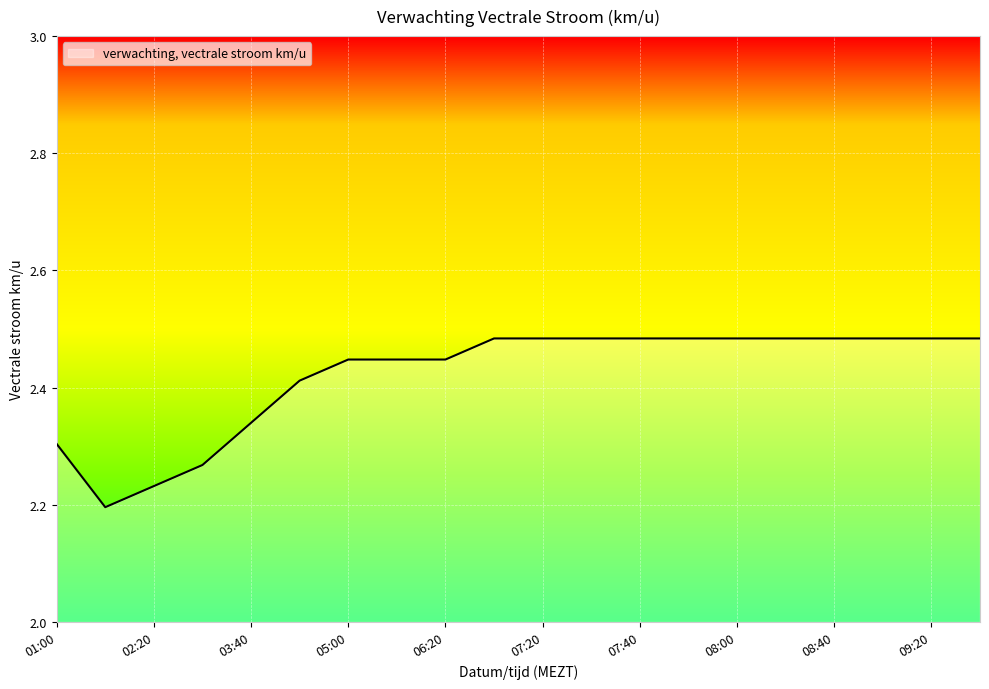

Where is the data nearest to the value 2?

01:40